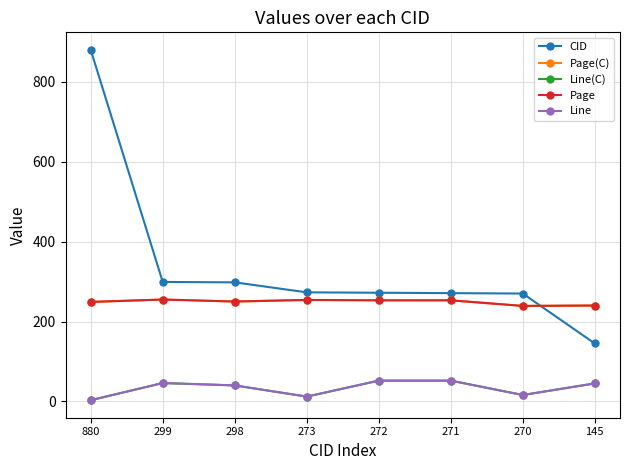

Between which two adjacent categories do Page and CID first intersect?

270 and 145